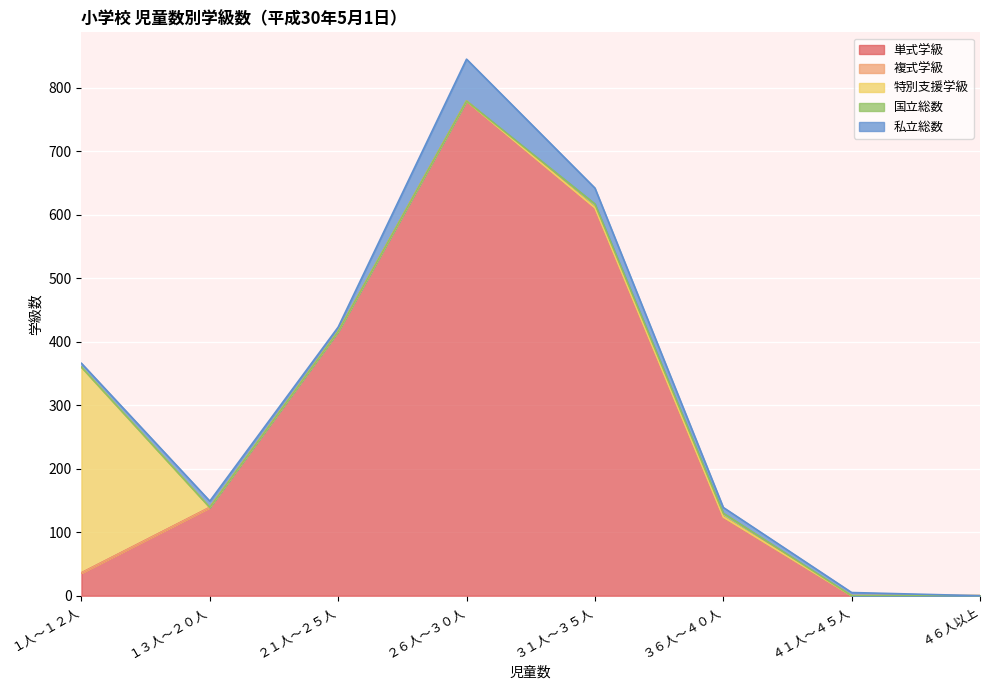

At which category is the sum across all series the highest?

２６人～３０人